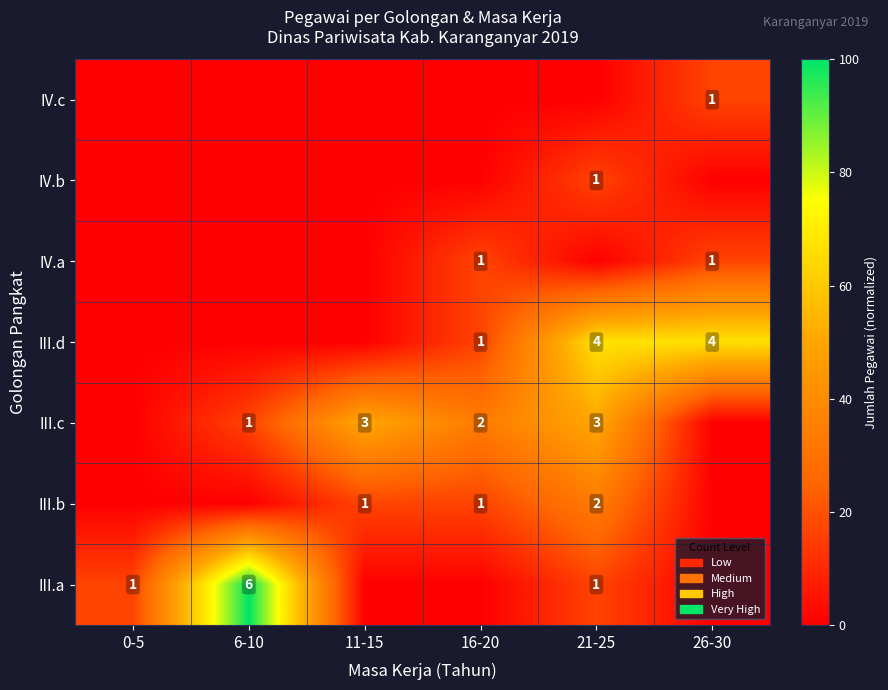

True or false: III.b has a value of 2 at 21-25.

True